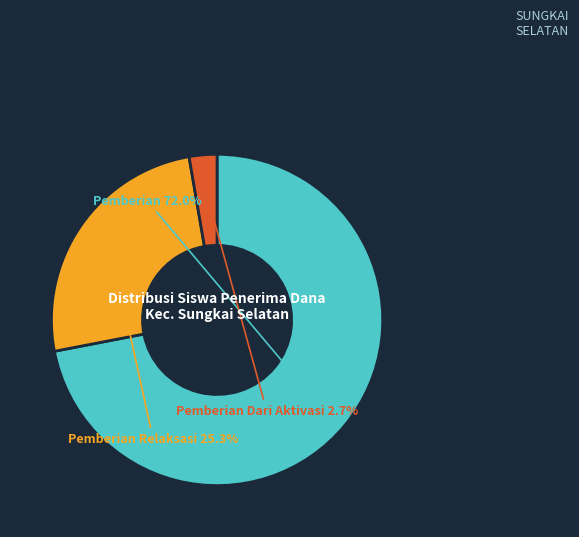

How many segments does this pie chart have?

3